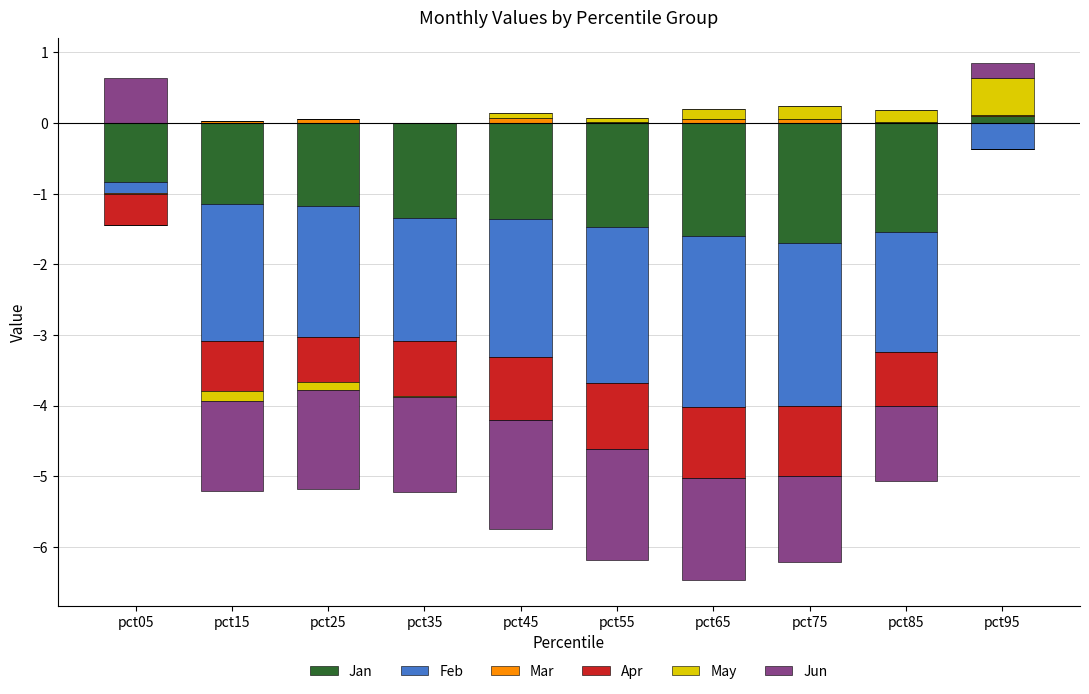

What are all the series names shown in the legend?

Jan, Feb, Mar, Apr, May, Jun